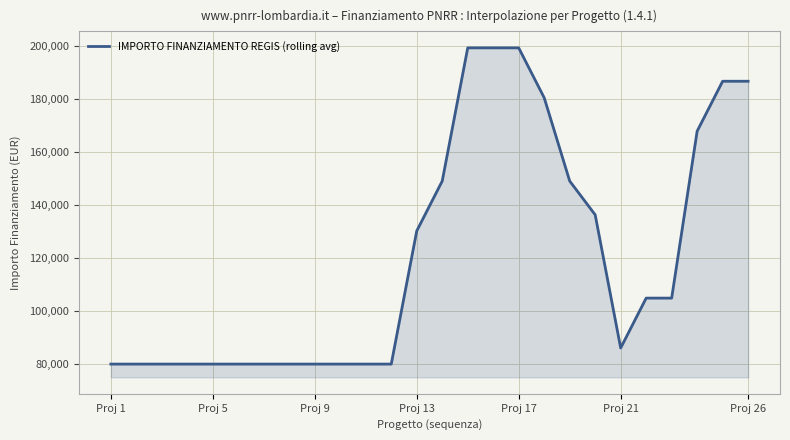

What is the greatest value displayed?

199255.0